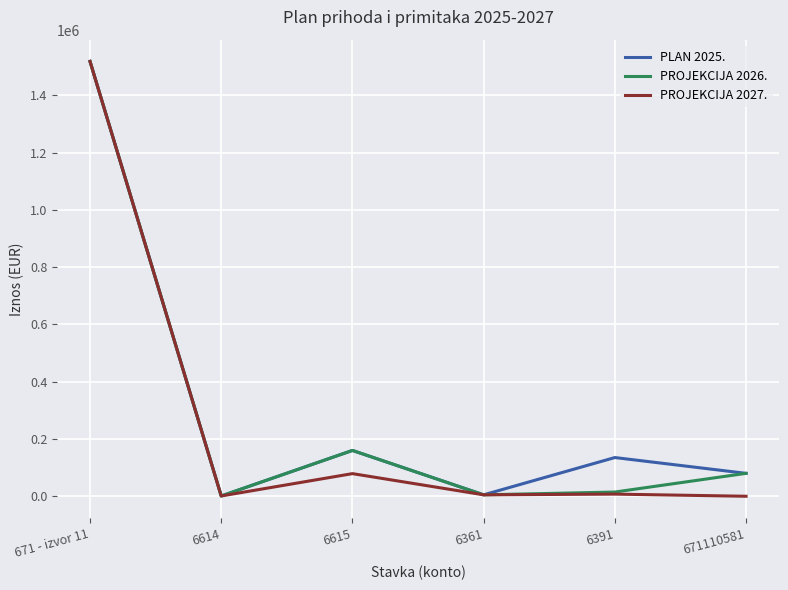

Which label corresponds to the largest value in the chart?

671 - izvor 11